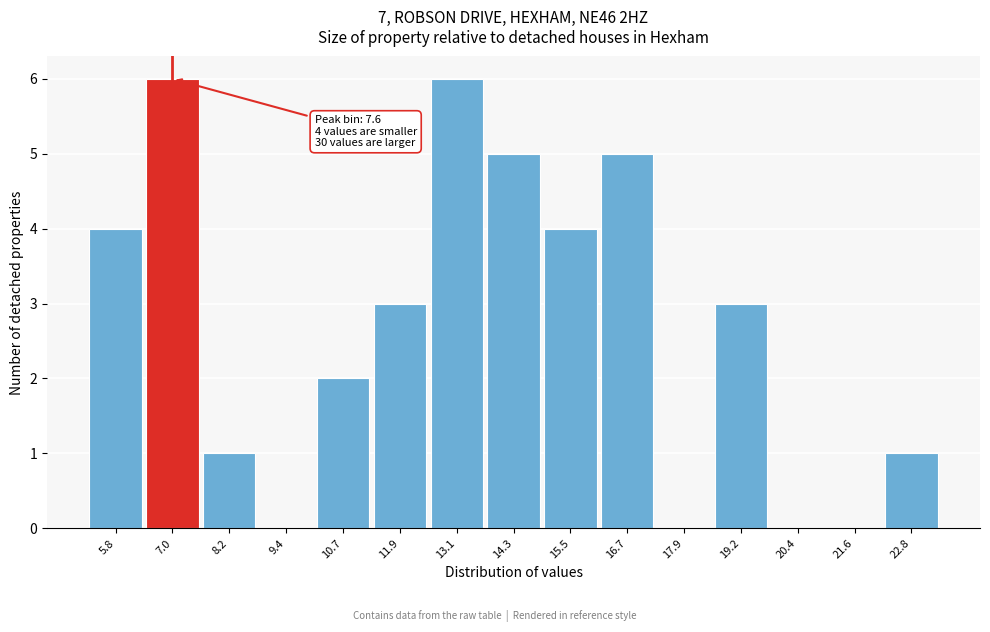

Reading left to right, transcribe all the data shown in this chart.

5.8=4	7.0=6	8.2=1	9.4=0	10.7=2	11.9=3	13.1=6	14.3=5	15.5=4	16.7=5	17.9=0	19.2=3	20.4=0	21.6=0	22.8=1